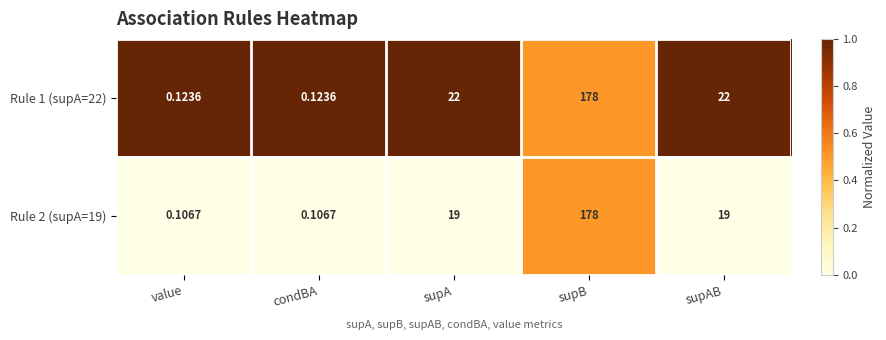

At which category is the sum across all series the highest?

supB